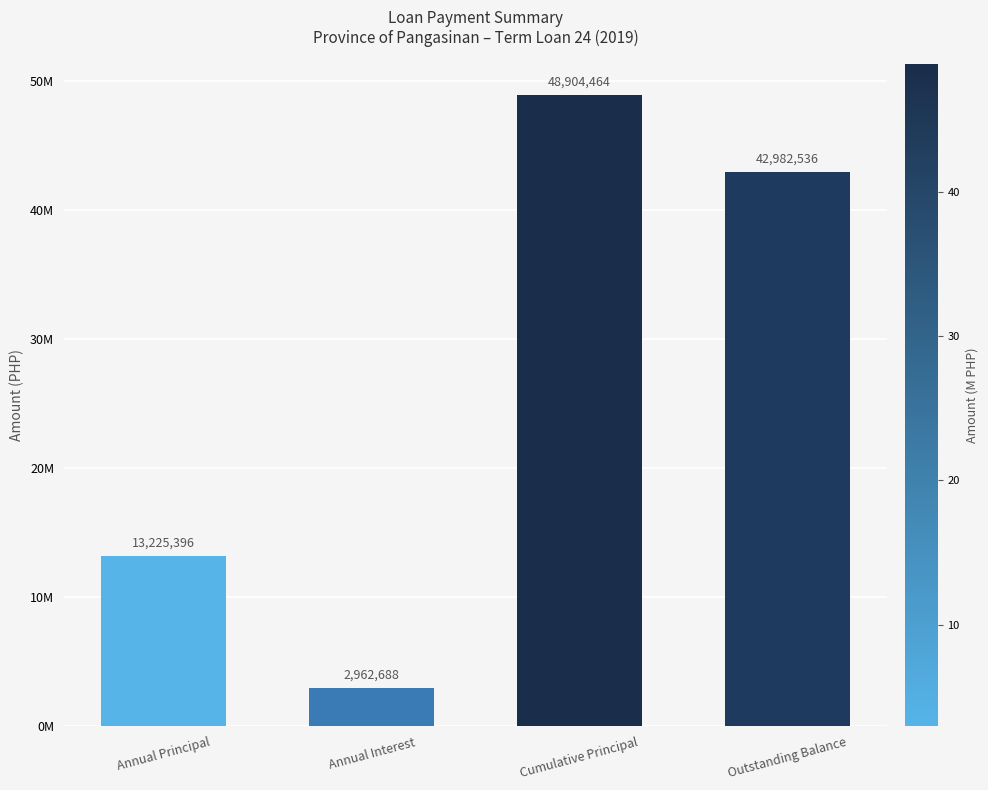

Reading right to left, what are all the values shown in this chart?

Outstanding Balance=42982535.7	Cumulative Principal=48904464.3	Annual Interest=2962687.9	Annual Principal=13225395.6